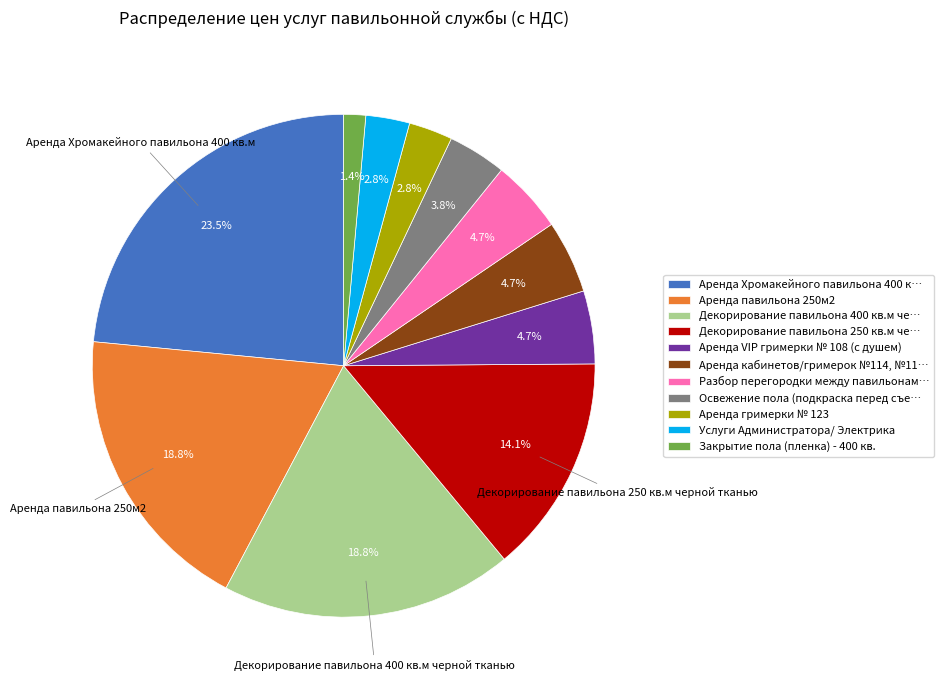

Which category has the biggest portion of the pie?

Аренда Хромакейного павильона 400 к…